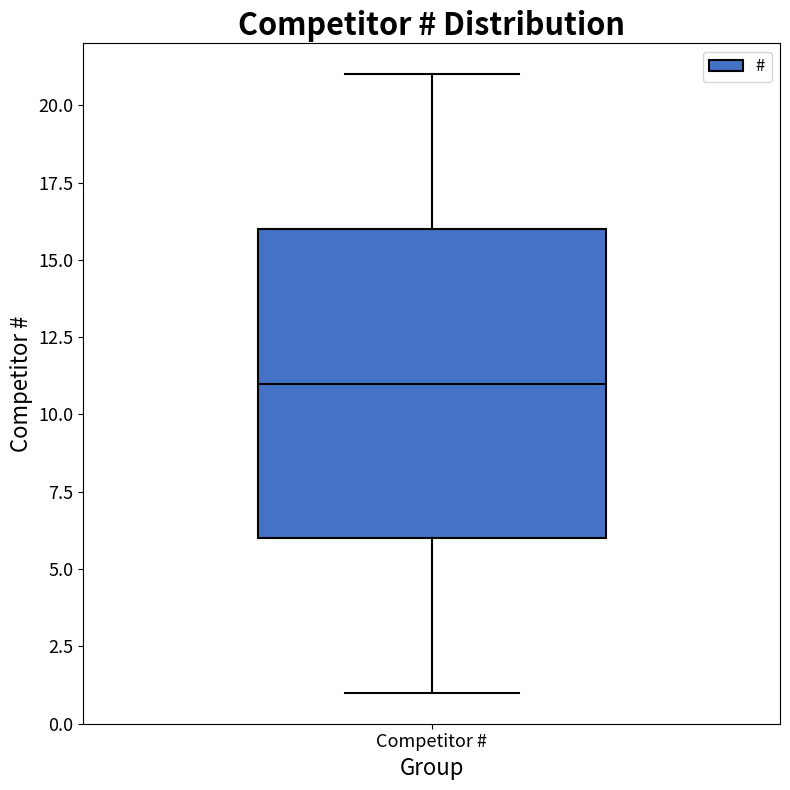

Where is the upper edge of the box for Competitor # on the y-axis? The values are not printed on the chart, so give them approximately, as read against the axis.

16